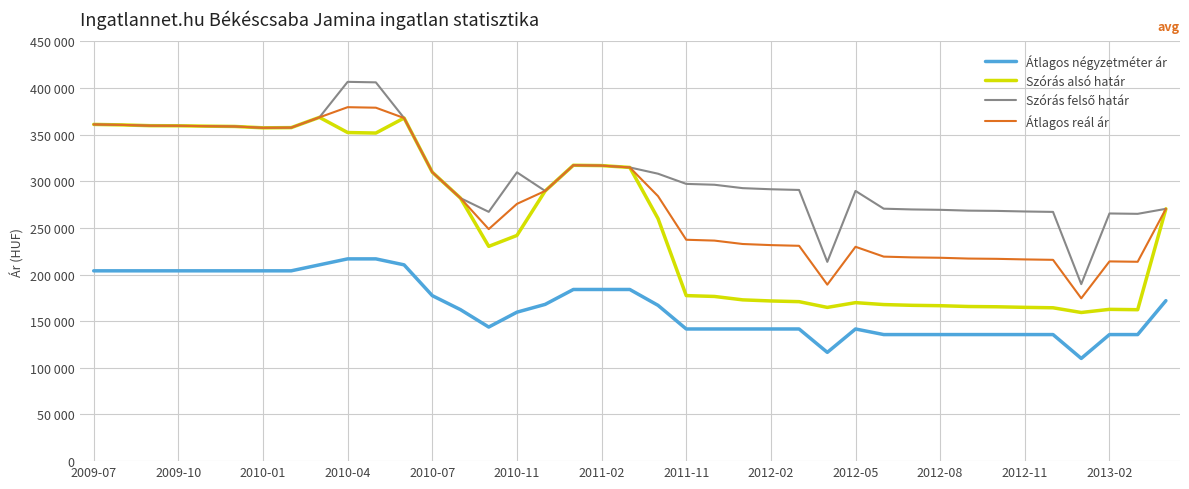

Does the chart display data point markers on the line(s)?

No